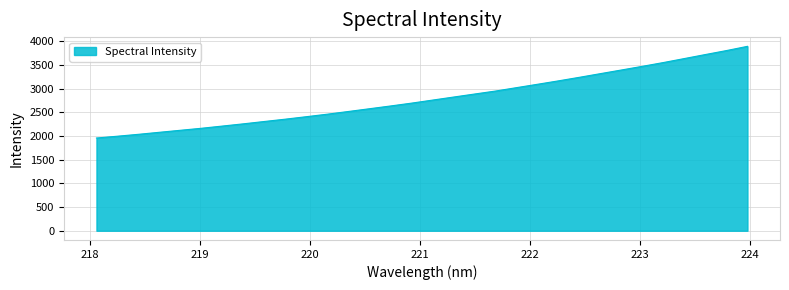

What is the minimum value shown in the chart?

1959.5